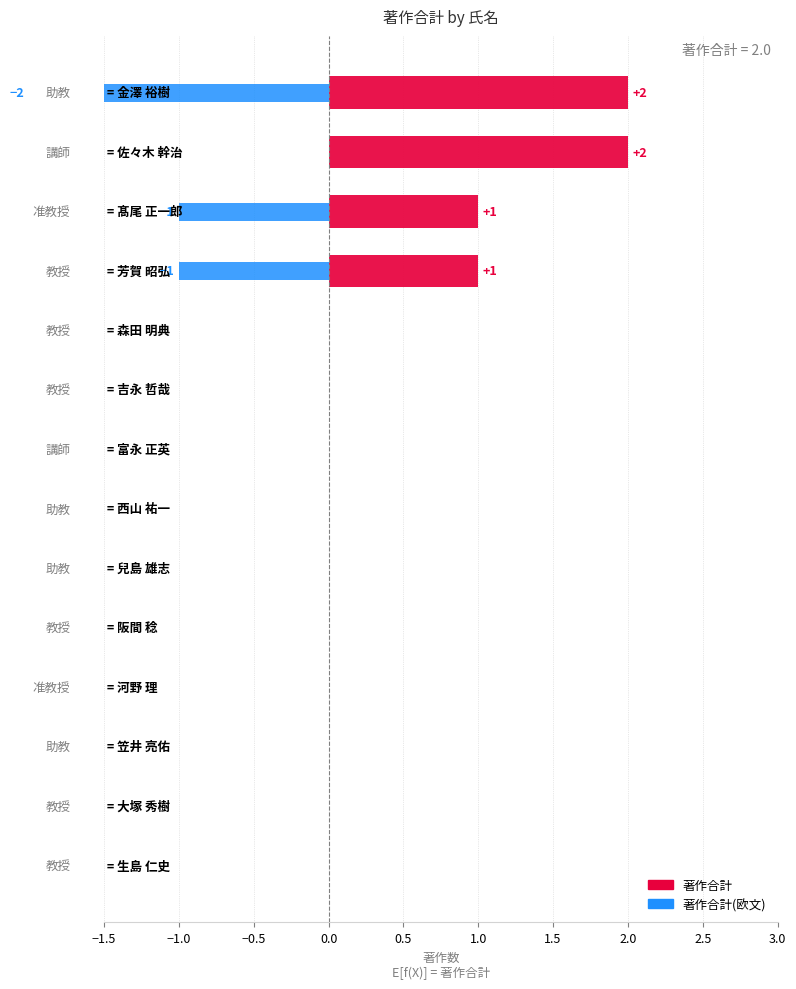

List the series in order of their peak value, highest first.

著作合計, 著作合計(欧文)